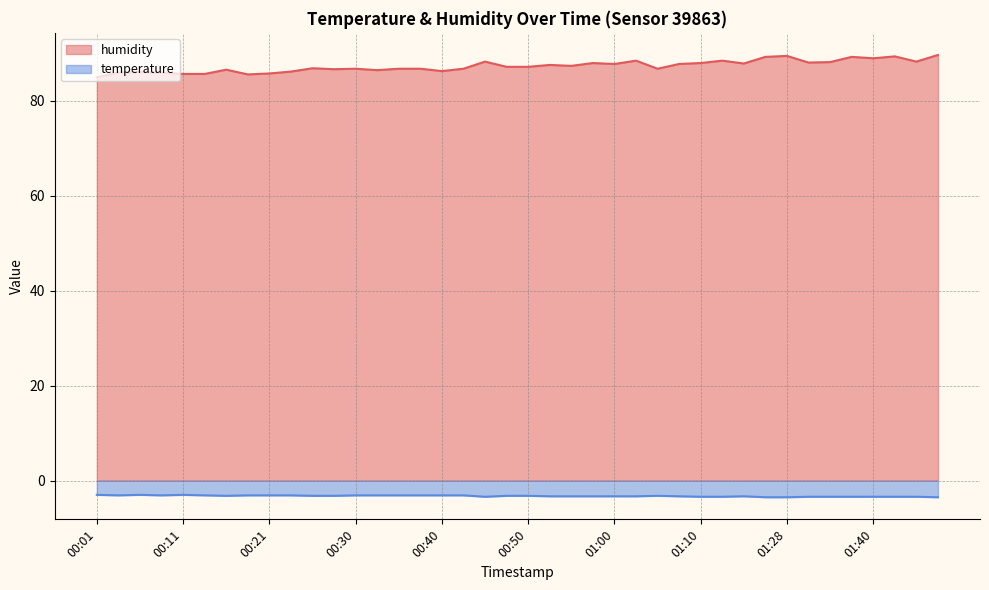

Which series has the widest spread of values?

humidity